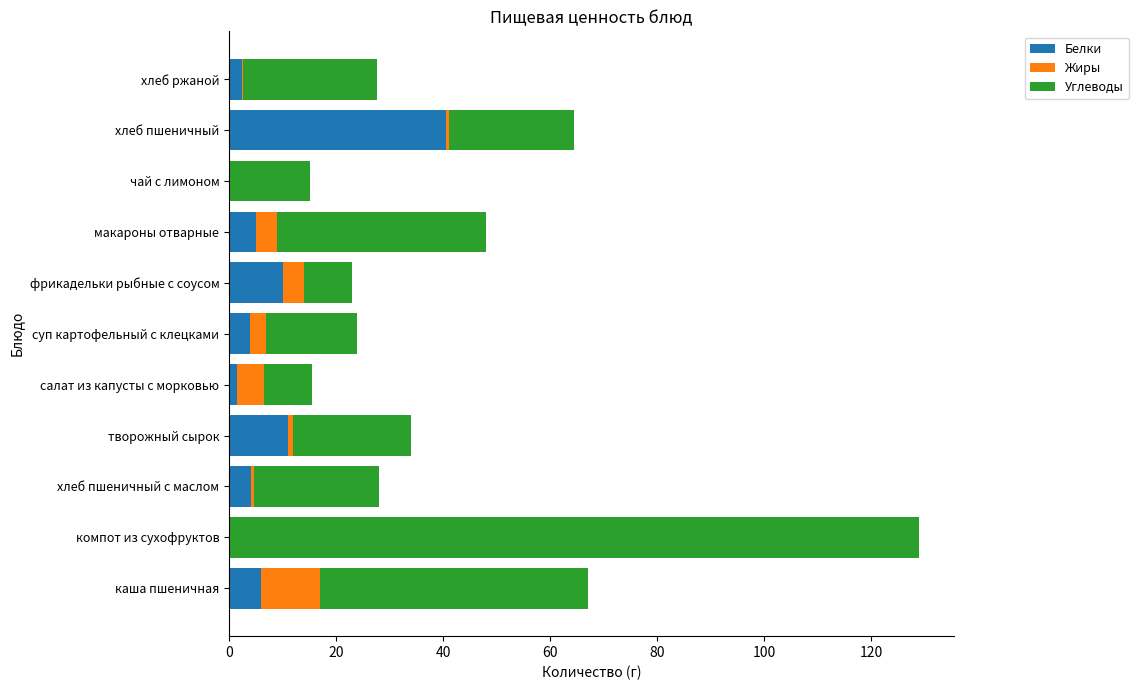

At which category is the sum across all series the highest?

компот из сухофруктов